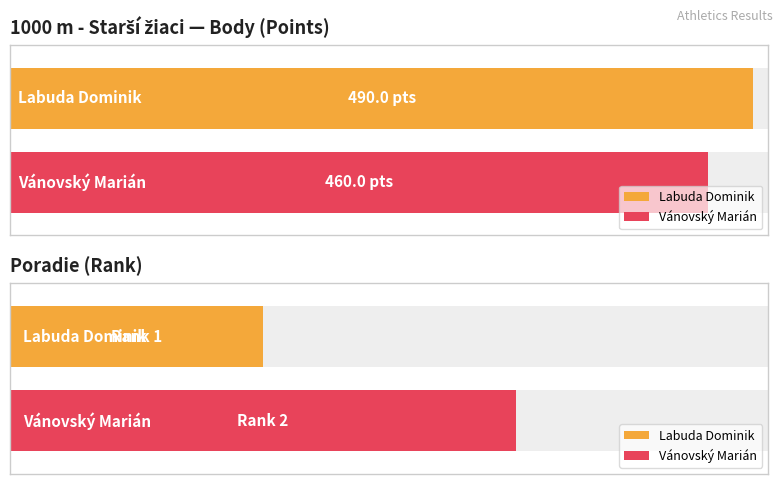

Is the value of Poradie at Vánovský Marián greater than the value of Body at Labuda Dominik?

No